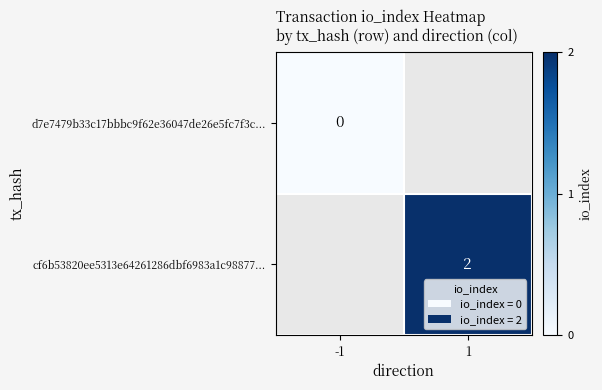

True or false: cf6b53820ee5313e64261286dbf6983a1c98877... has a value of 3 at 1.

False